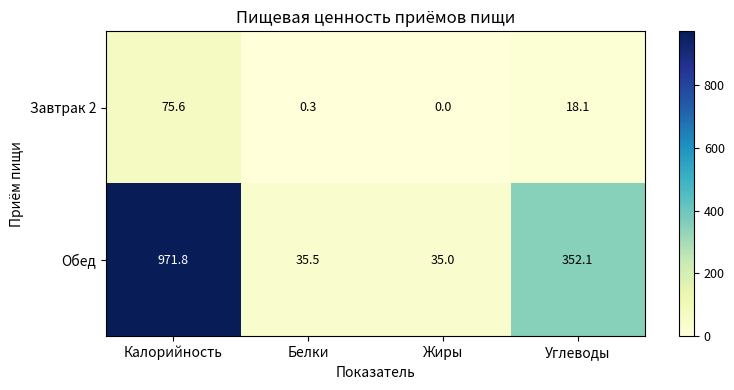

Reading right to left, what are all the values shown in this chart?

Завтрак 2: Углеводы=18.1	Жиры=0.0	Белки=0.3	Калорийность=75.6
Обед: Углеводы=352.1	Жиры=35.0	Белки=35.5	Калорийность=971.8